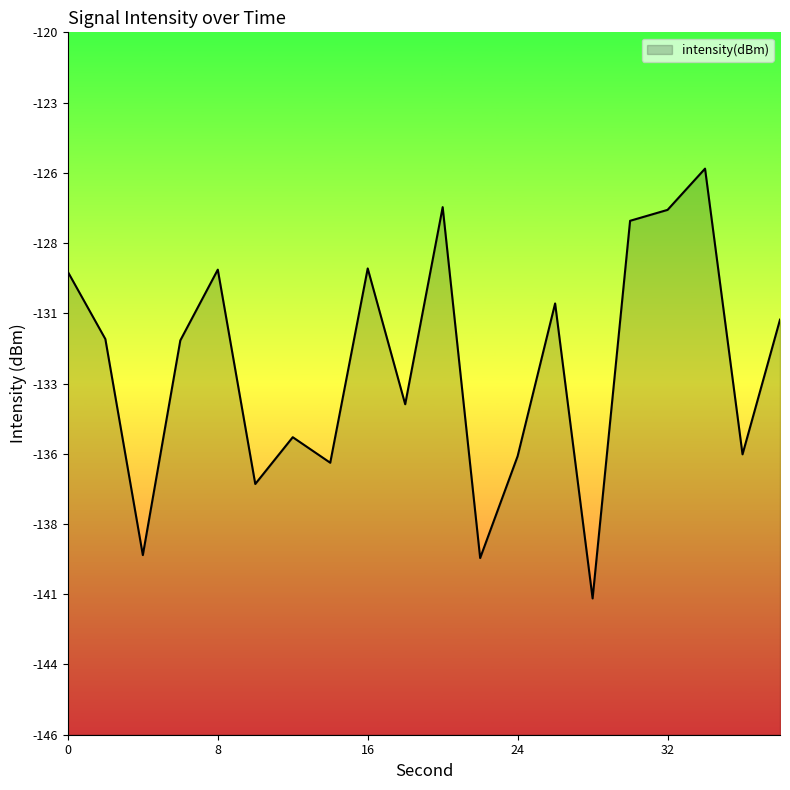

Does the chart have visible grid lines?

No